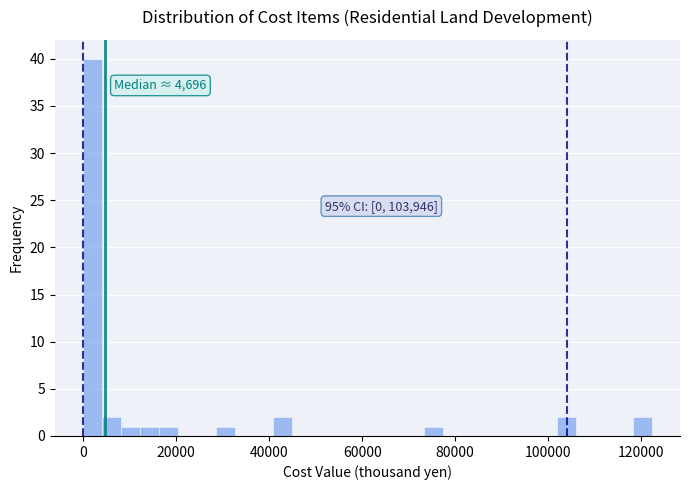

Around what value on the x-axis is the tallest bar? Give the approximate position of its centre, as read against the axis.

2000